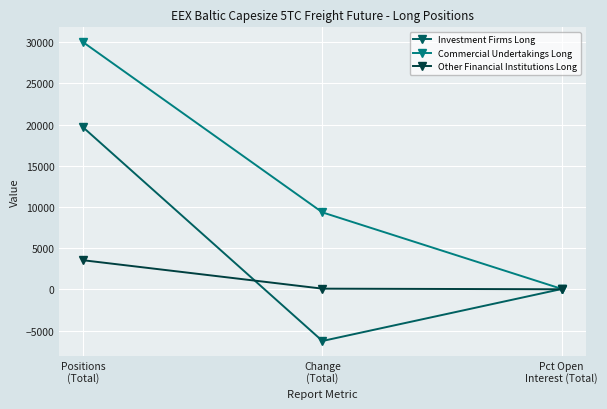

Rank the series by their maximum value, from lowest to highest.

Other Financial Institutions Long, Investment Firms Long, Commercial Undertakings Long